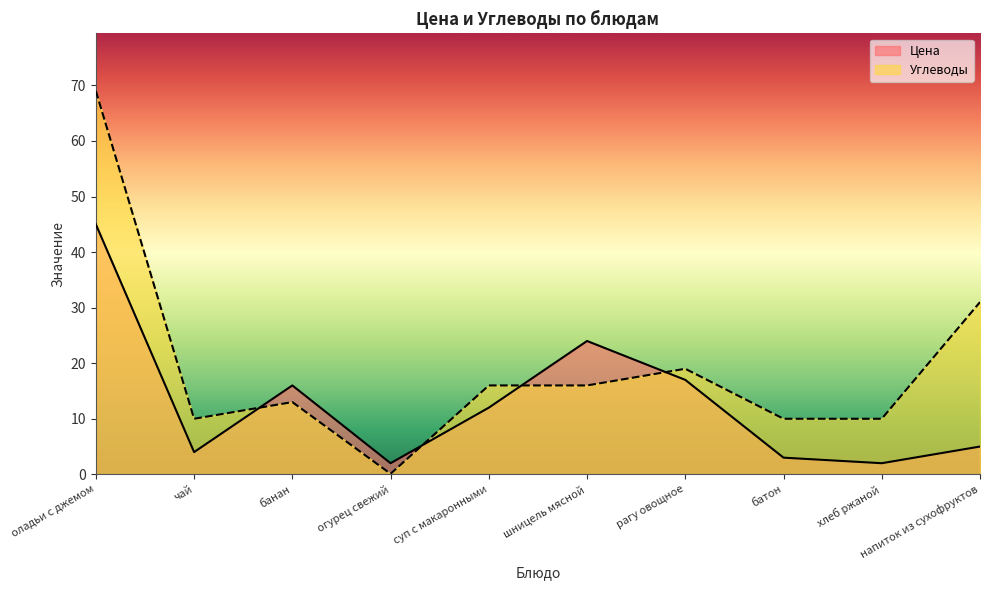

What is the minimum value for Цена?

2.0